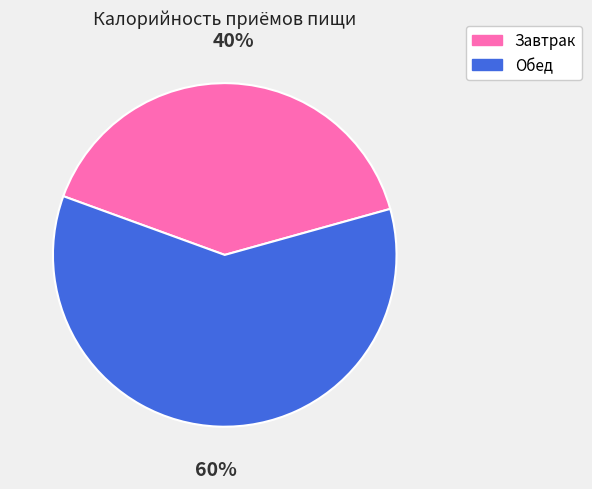

Which slice is the largest?

Обед